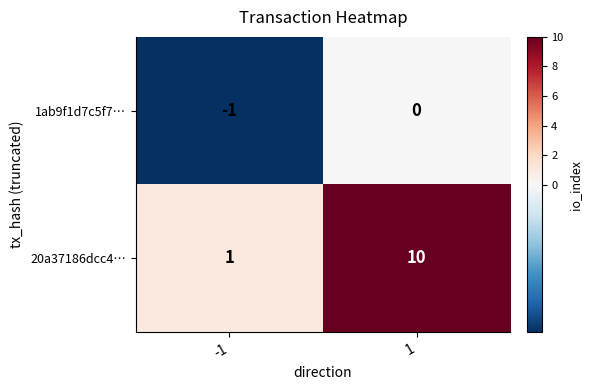

Rank the series by their maximum value, from lowest to highest.

1ab9f1d7c5f7…, 20a37186dcc4…